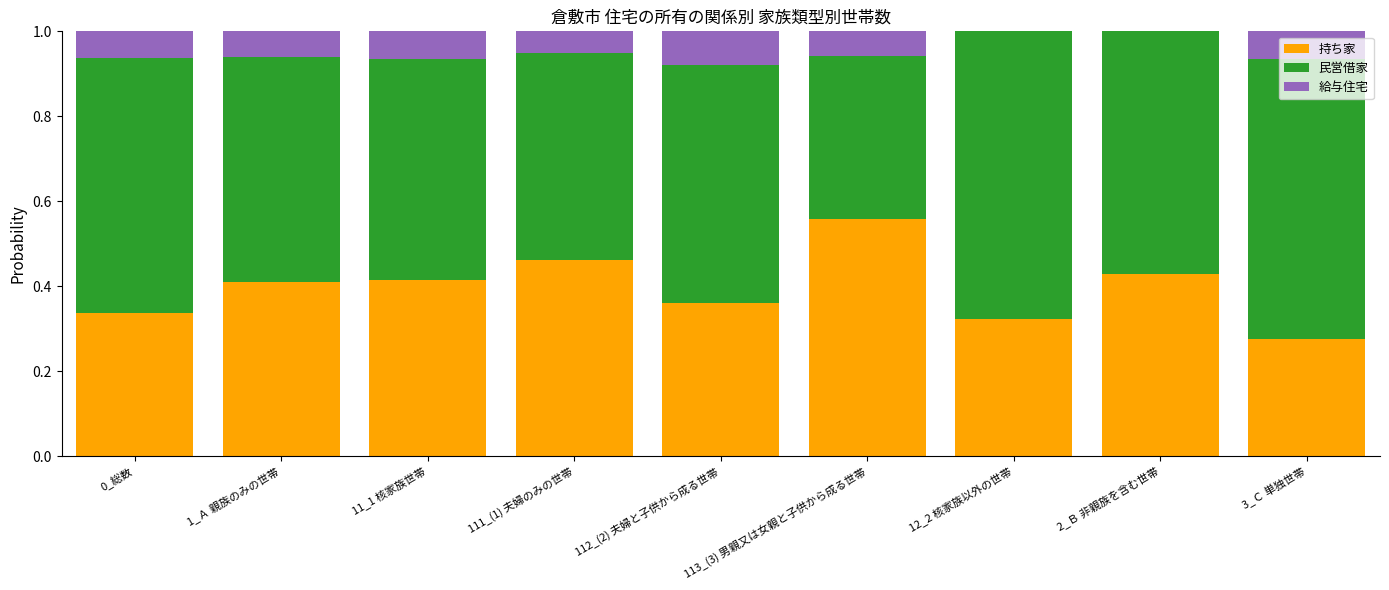

How many series are shown in this chart?

3